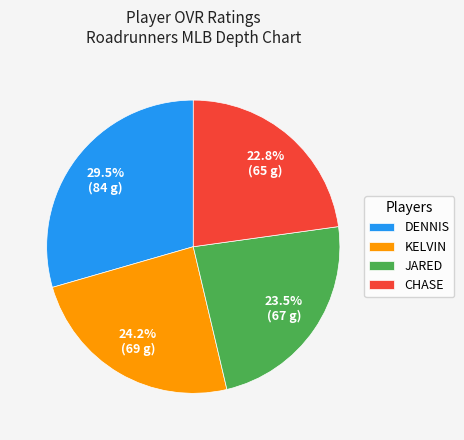

Between CHASE and KELVIN, which is larger?

KELVIN